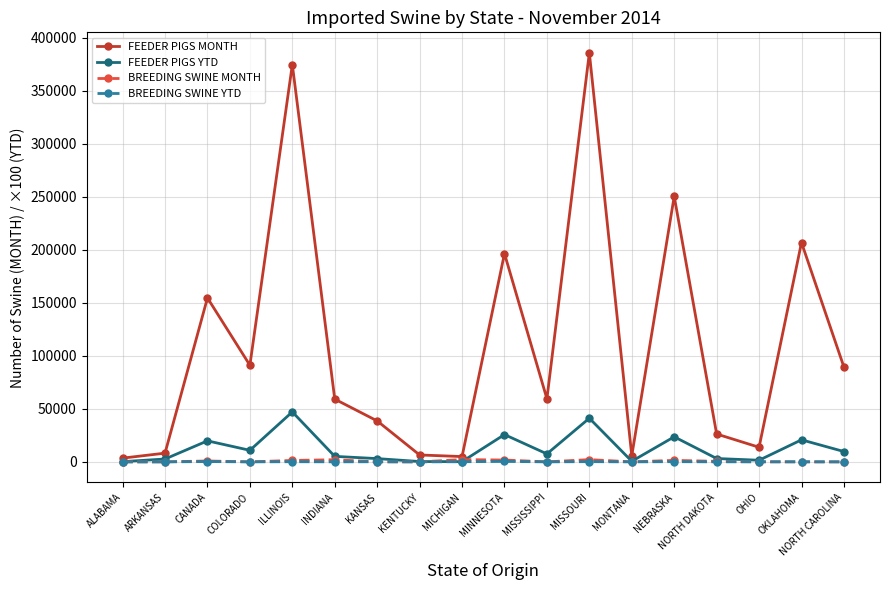

What position from the left is COLORADO?

4